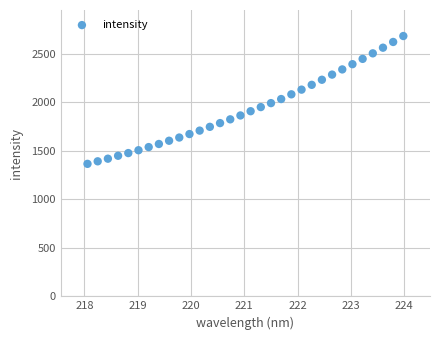

What is the range of X values (max minus min)?

5.9